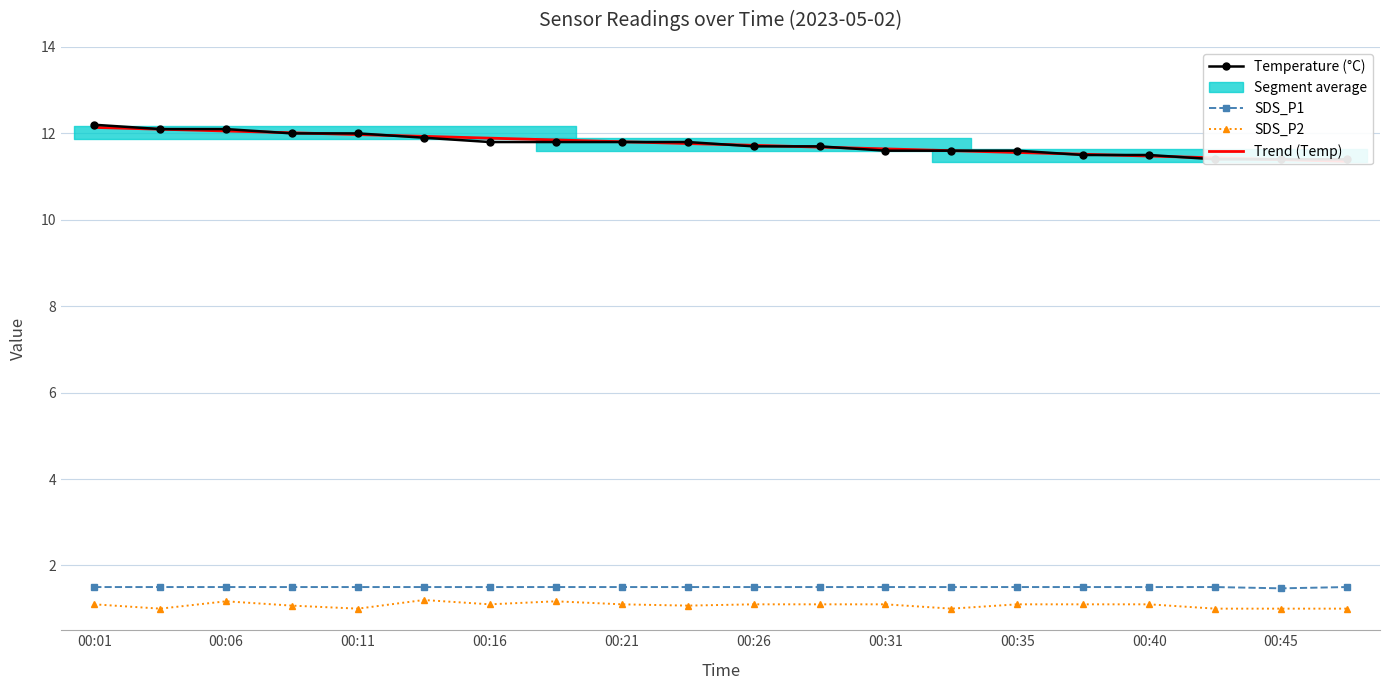

What is the maximum value for SDS_P1?

1.5